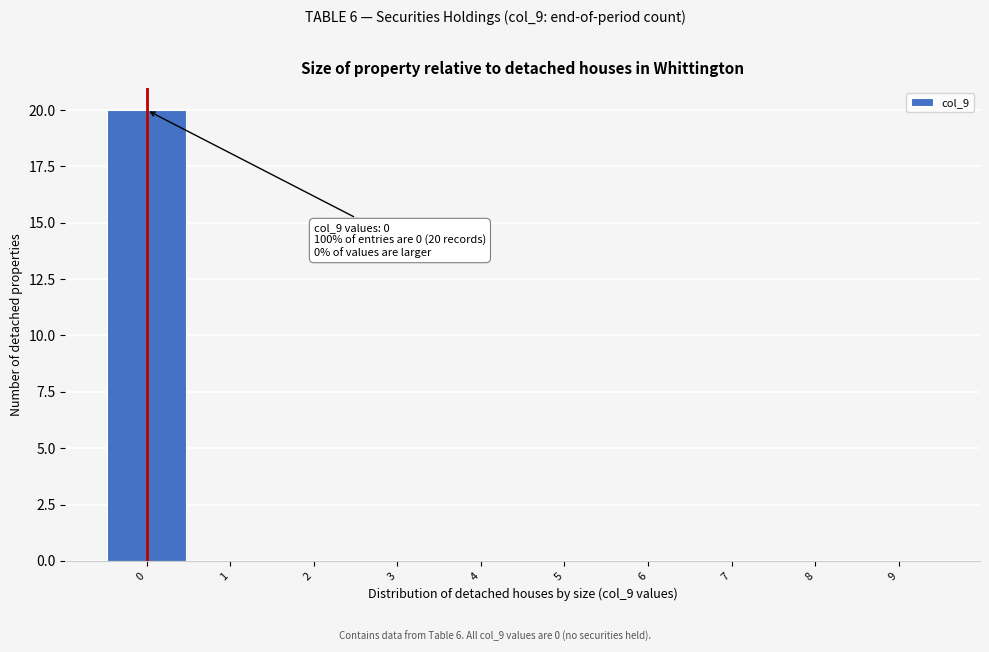

Over which range of the x-axis is the bar tallest?

-0.5 to 0.5